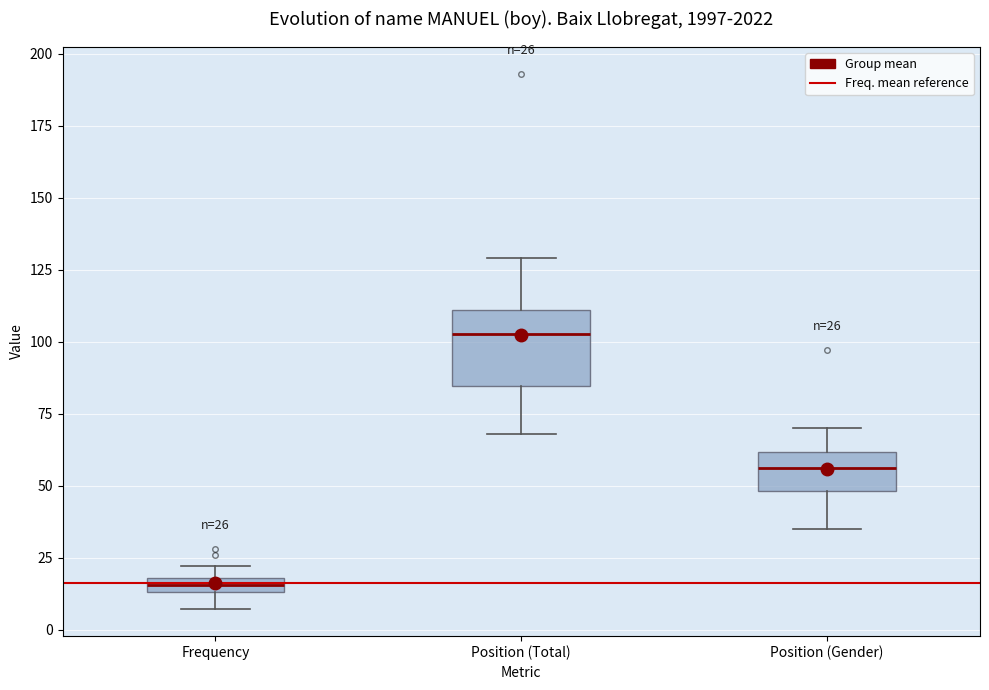

Comparing the boxes themselves (not the whiskers), which one is the tallest?

Position (Total)